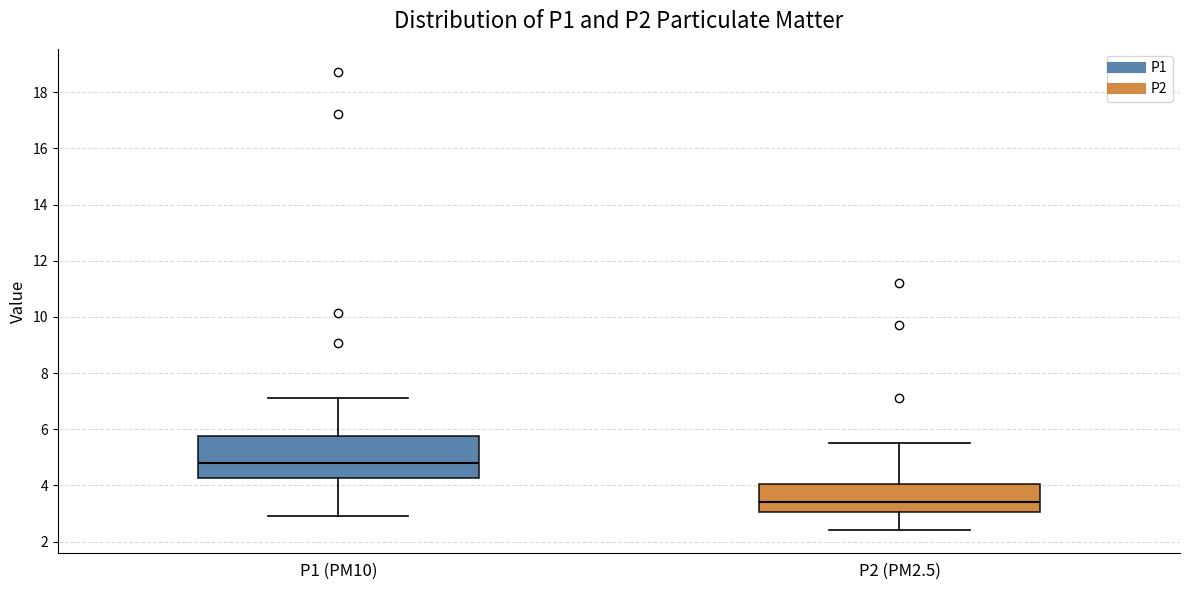

Which box has the lowest median line?

P2 (PM2.5)